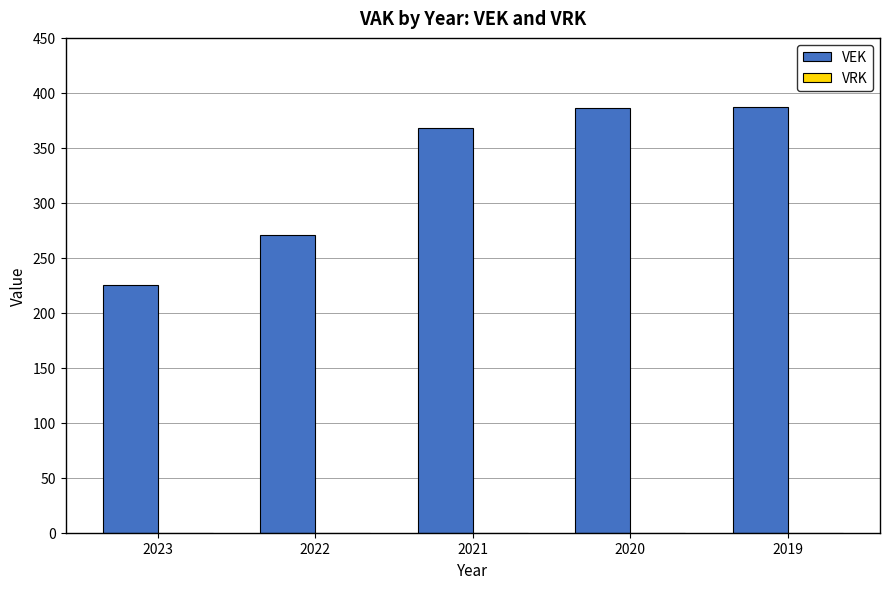

Between 2021 and 2022, which is larger?

2021